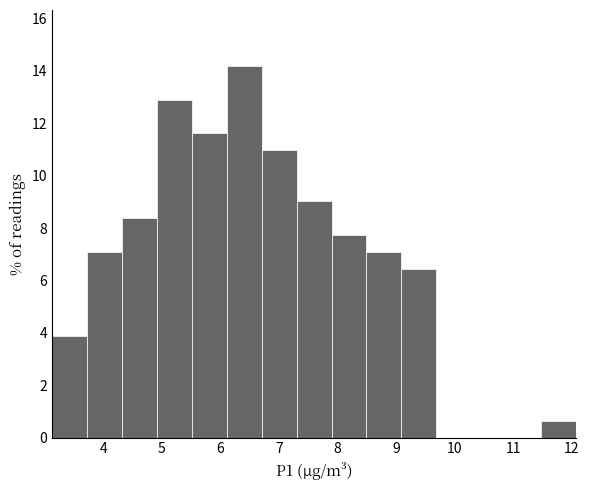

Reading left to right, list every bar in this chart as the range it spans on the x-axis followed by its height. Neither the bar edges nor the heights are printed on the chart, so give them approximately, as read against the axes.

3.1 to 3.7: 3.8
3.7 to 4.3: 7.0
4.3 to 4.9: 8.4
4.9 to 5.5: 13.0
5.5 to 6.1: 11.6
6.1 to 6.7: 14.2
6.7 to 7.3: 11.0
7.3 to 7.9: 9.0
7.9 to 8.5: 7.8
8.5 to 9.1: 7.0
9.1 to 9.7: 6.4
9.7 to 10.3: 0
10.3 to 10.9: 0
10.9 to 11.5: 0
11.5 to 12.1: 0.6